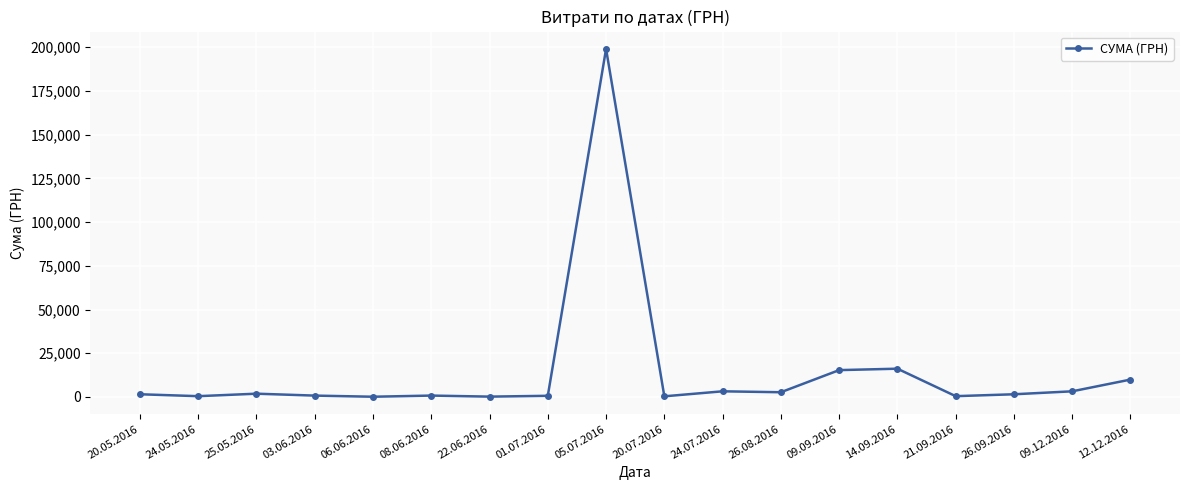

True or false: there are more than 2 points higher than both neighbors.

True